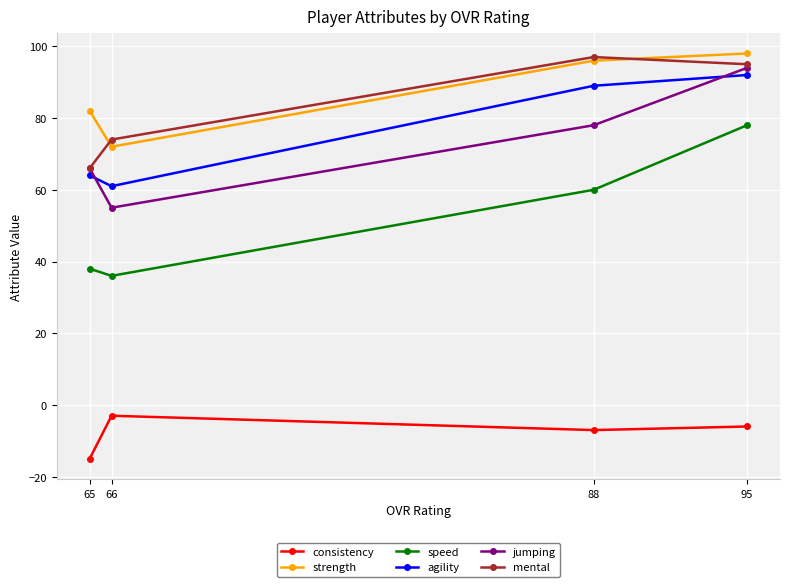

Where does the agility series first go above 89?

95